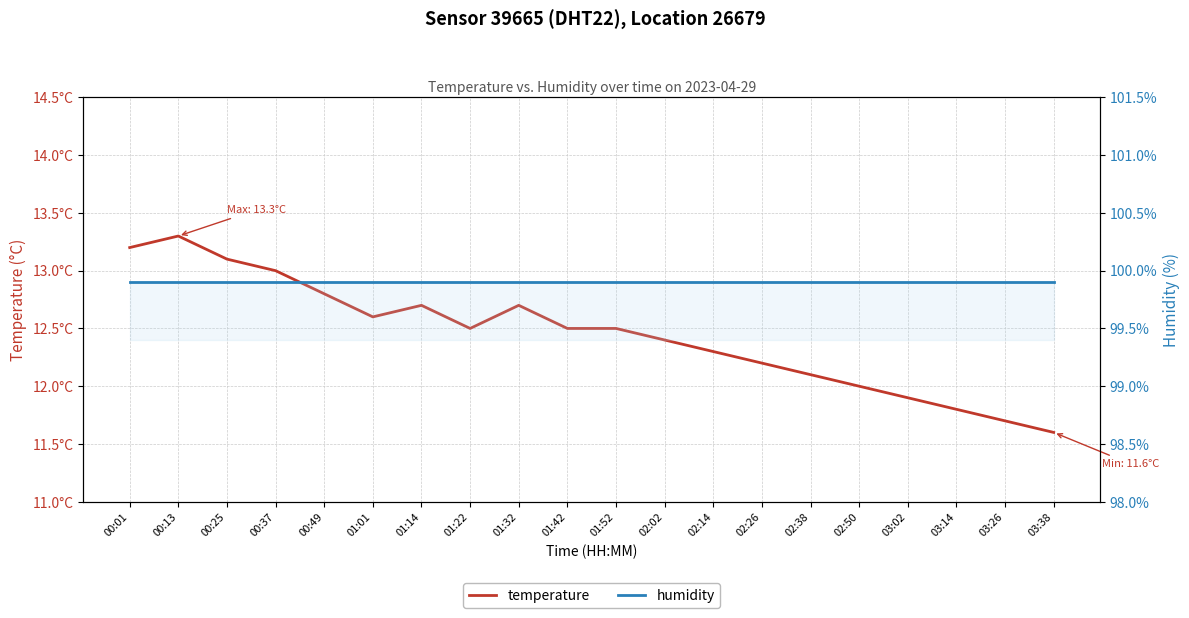

Which series has the largest range (max minus min)?

temperature